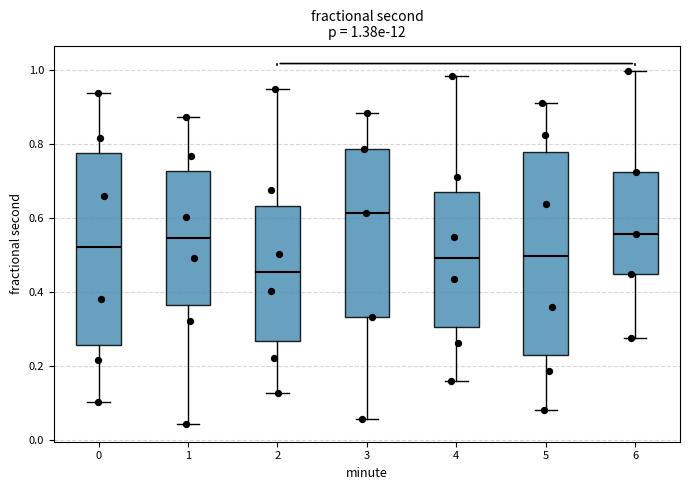

Comparing the boxes themselves (not the whiskers), which one is the tallest?

5